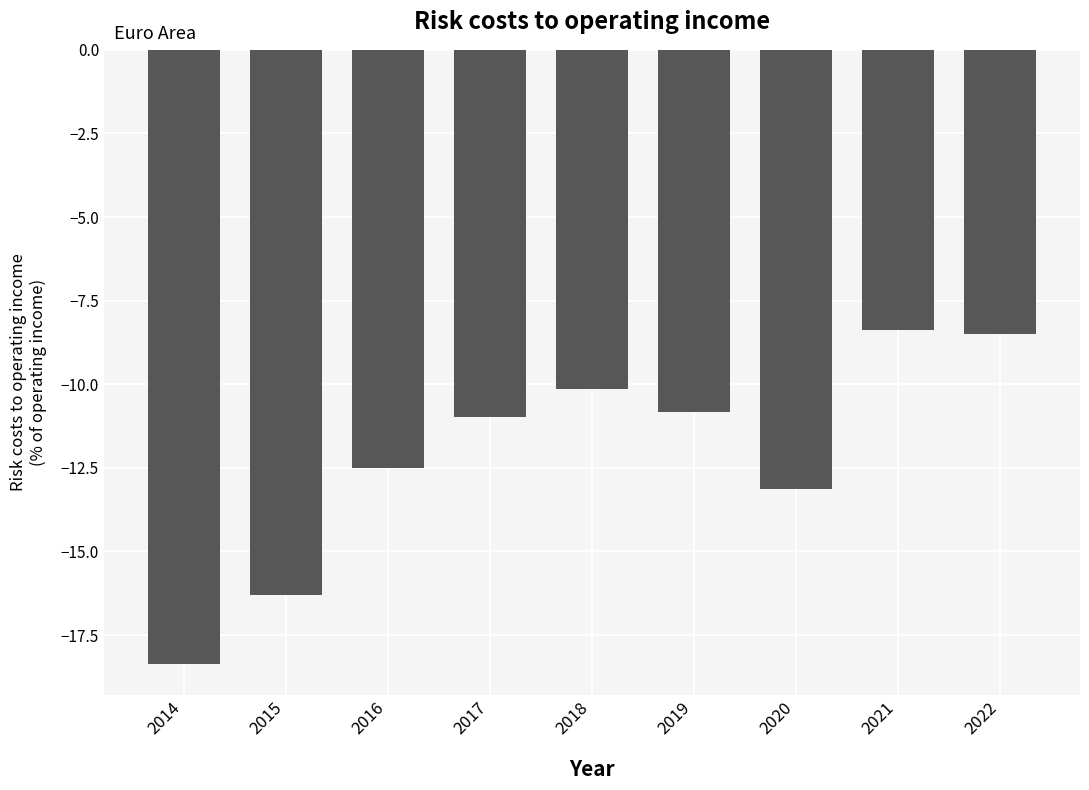

At which label does the data first exceed -10?

2021